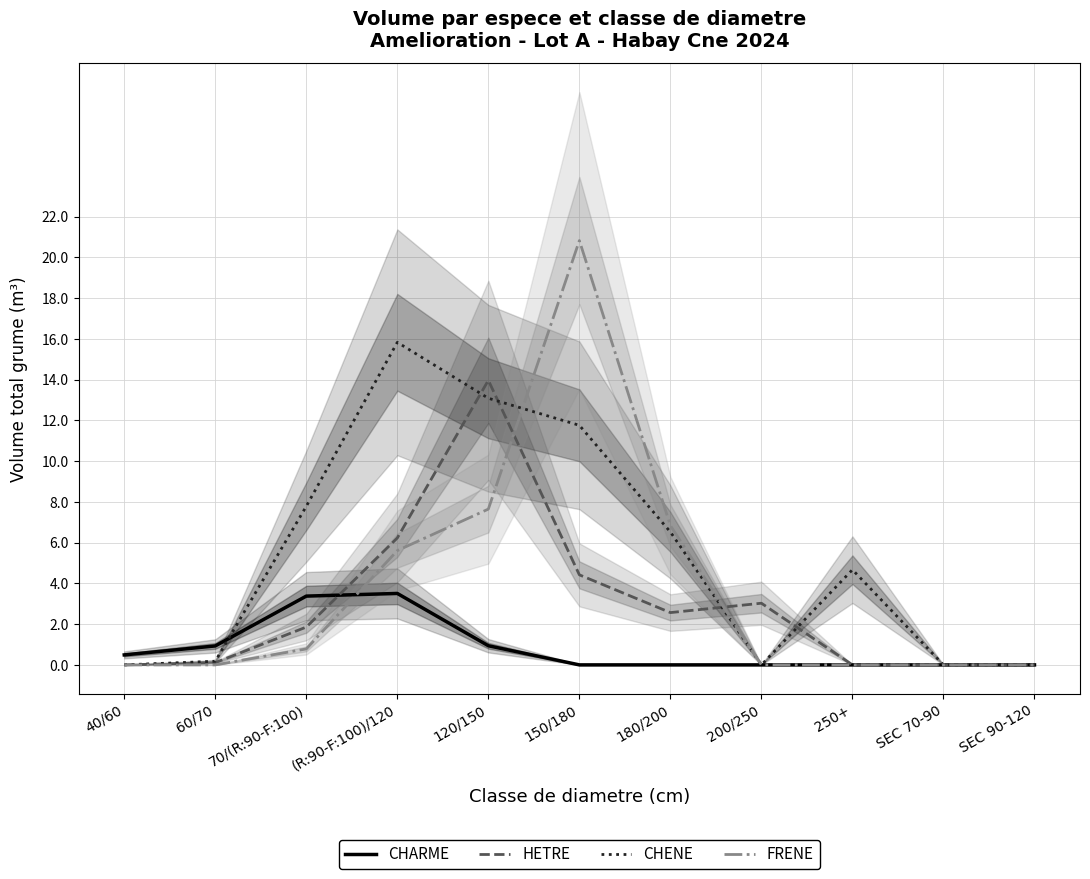

How many categories are shown in the chart?

11